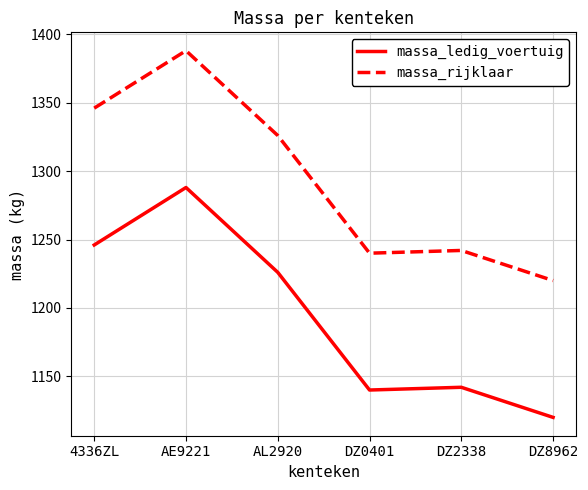

What is the average value of the massa_rijklaar series?

1294